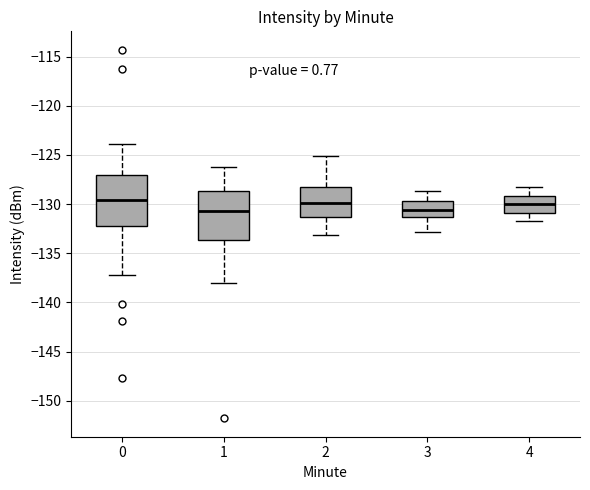

Reading left to right, read every box against the y-axis: the position of its median line, the range the box covers, and the ends of its whiskers. The values are not printed on the chart, so give them approximately, as read against the axis.

0: median -129.5, box -132.0 to -127.0, whiskers -137.0 to -124.0
1: median -130.5, box -133.5 to -128.5, whiskers -138.0 to -126.5
2: median -130.0, box -131.5 to -128.0, whiskers -133.0 to -125.0
3: median -130.5, box -131.5 to -129.5, whiskers -133.0 to -128.5
4: median -130.0, box -131.0 to -129.0, whiskers -131.5 to -128.5